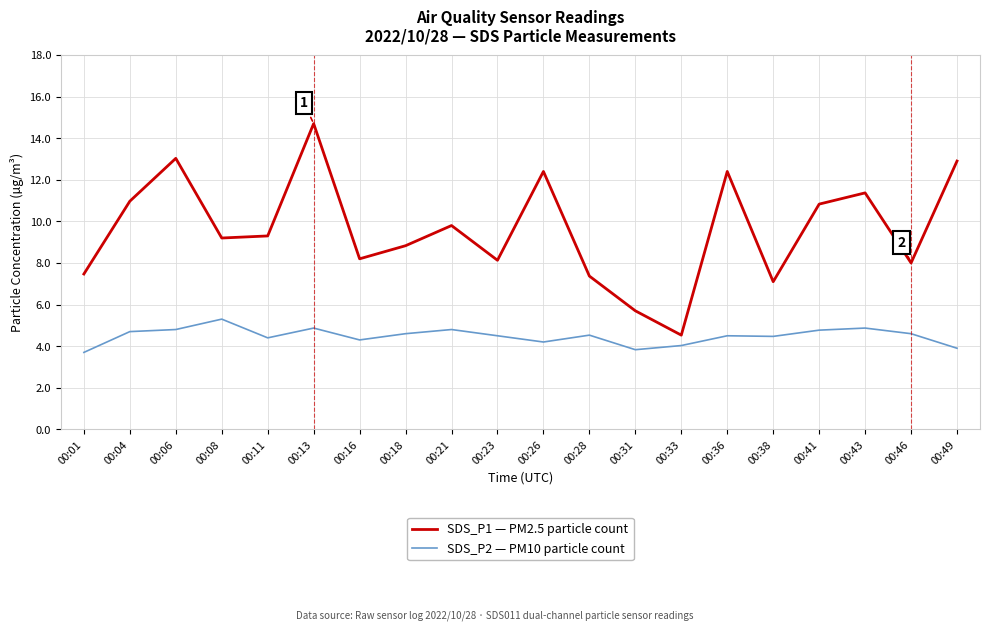

True or false: SDS_P1 — PM2.5 particle count and SDS_P2 — PM10 particle count cross at least once.

False